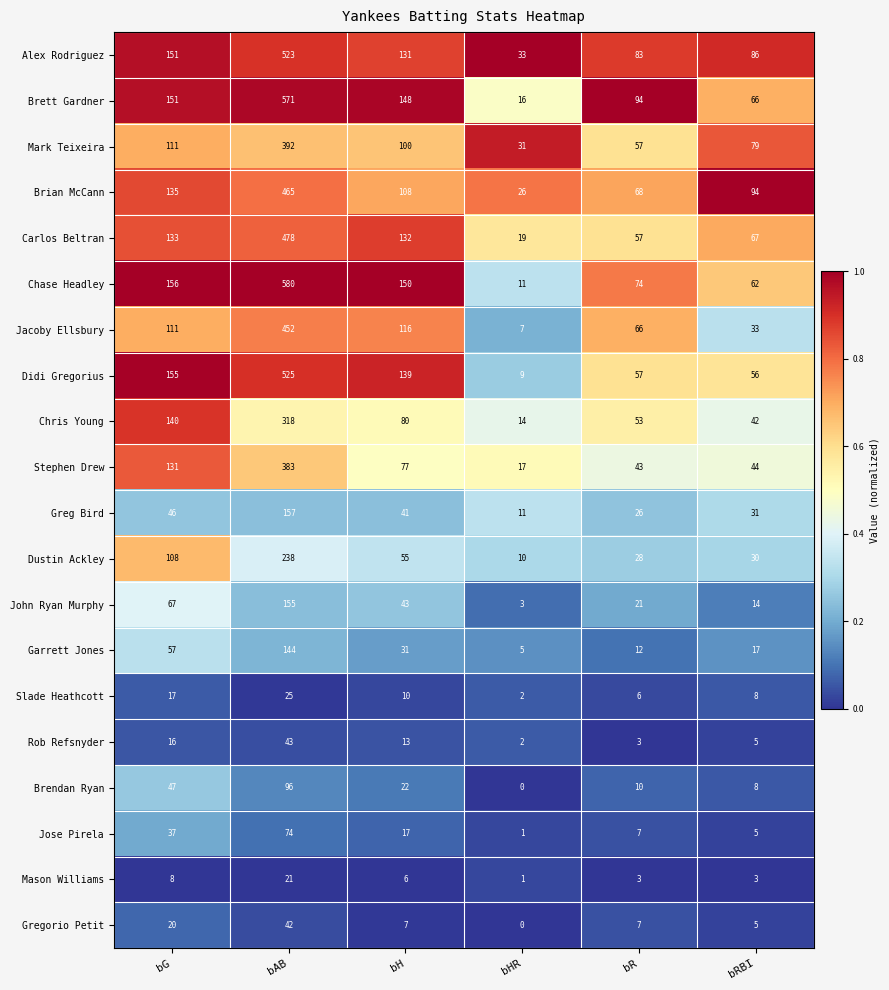

What is the maximum value shown in the chart?

580